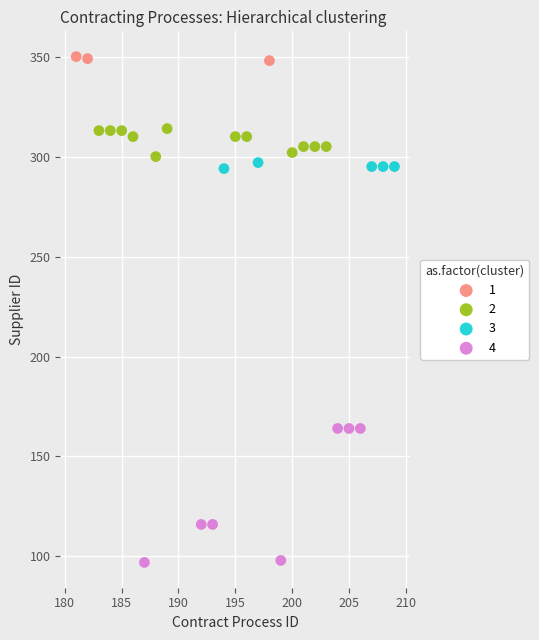

Which series has the largest Y range (max minus min)?

4